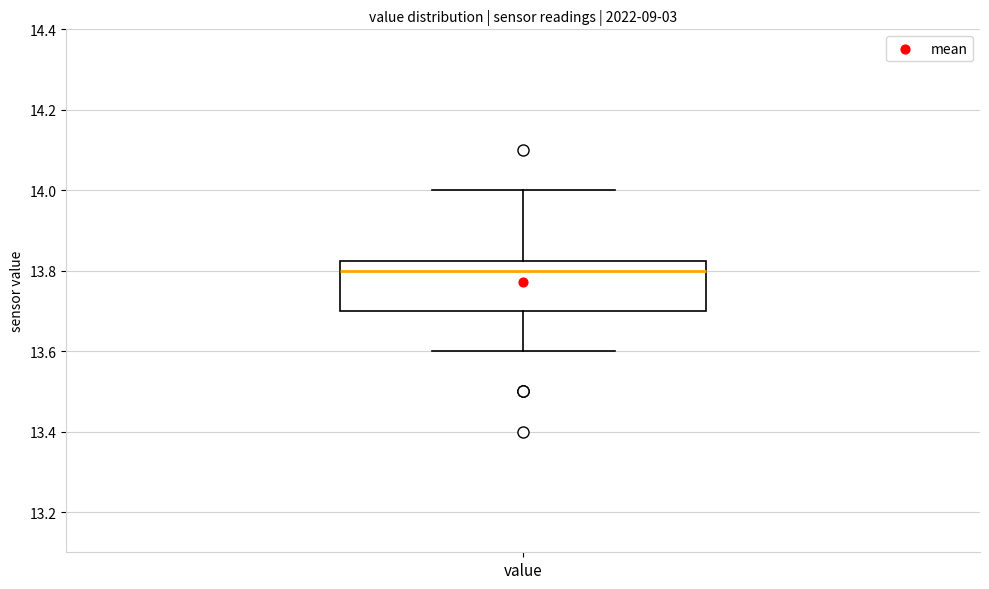

Transcribe this box plot: give where the median line is, the range the box spans, and where the two whiskers end, as read against the y-axis. The values are not printed on the chart, so give them approximately, as read against the axis.

median 13.80, box 13.70 to 13.82, whiskers 13.60 to 14.00